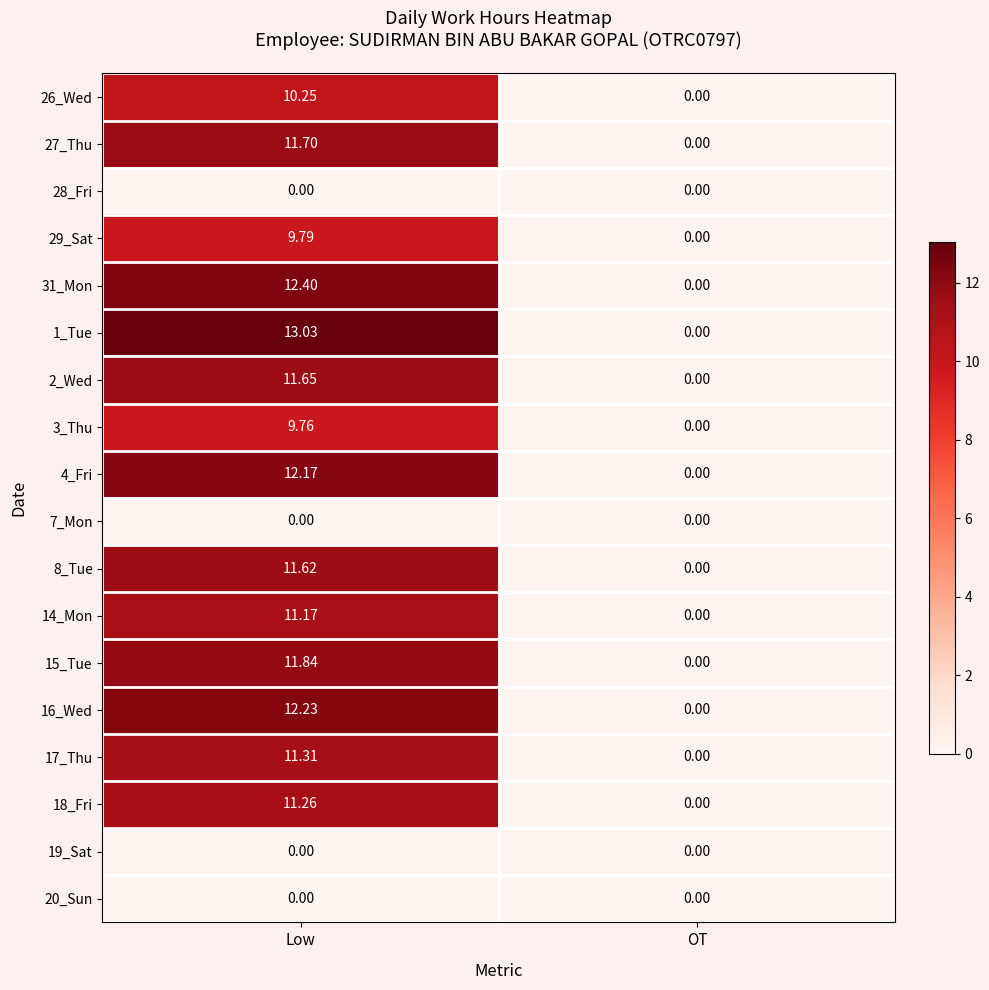

How many series are shown in this chart?

18